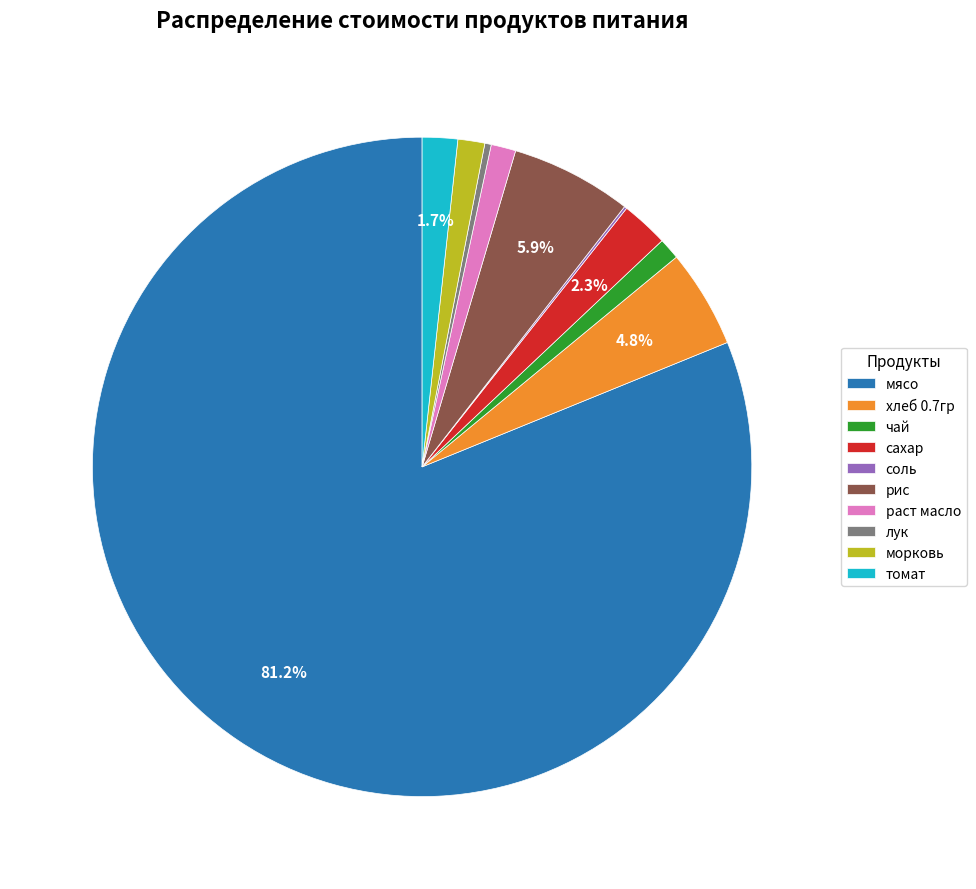

To the nearest percent, what is the average slice percentage?

10%